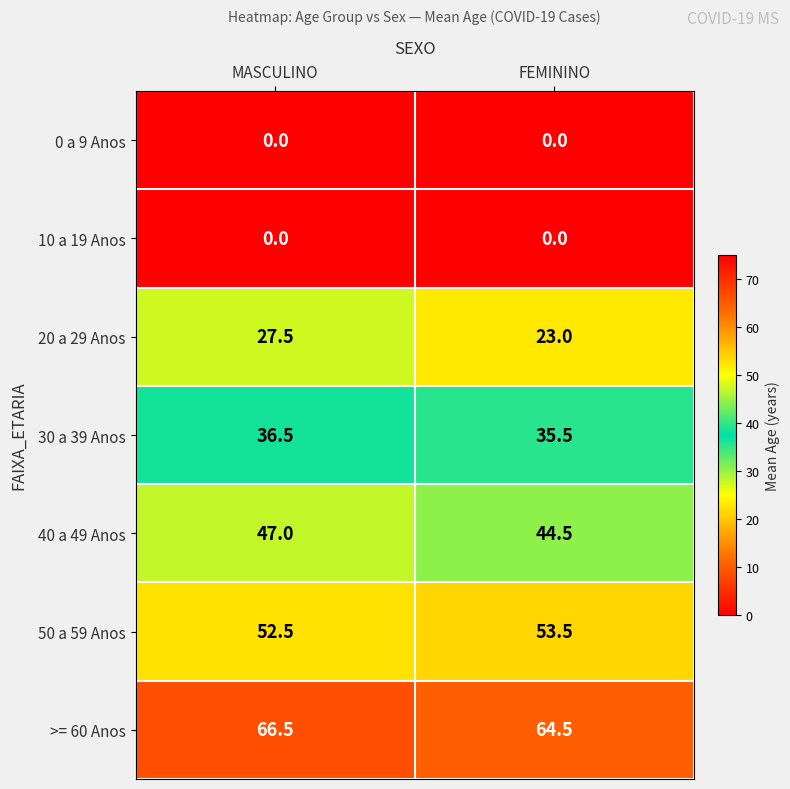

What value does the 50 a 59 Anos series have at FEMININO?

53.5